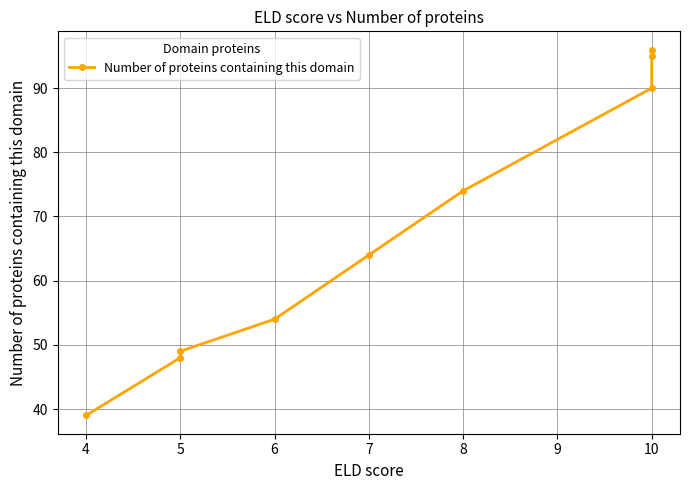

What is the difference between the values at 5 and 10?

46